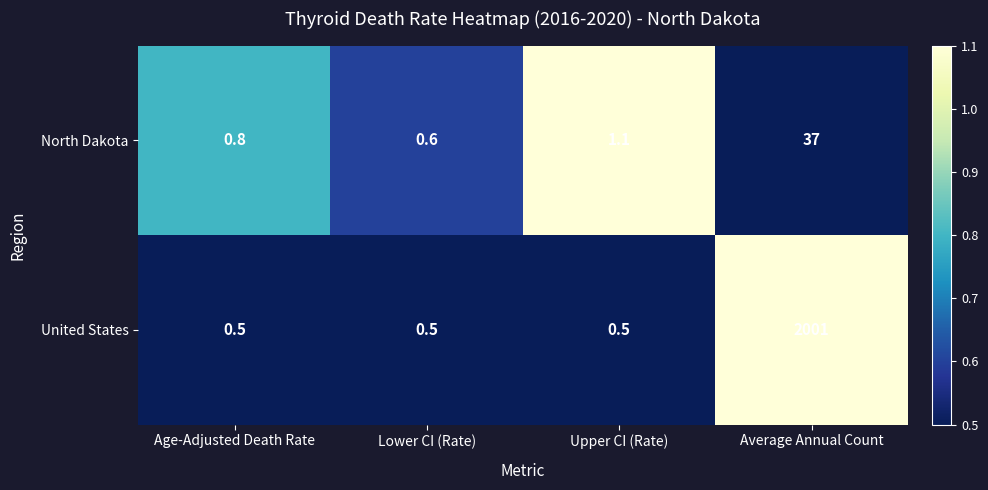

How many distinct data groups are displayed?

2